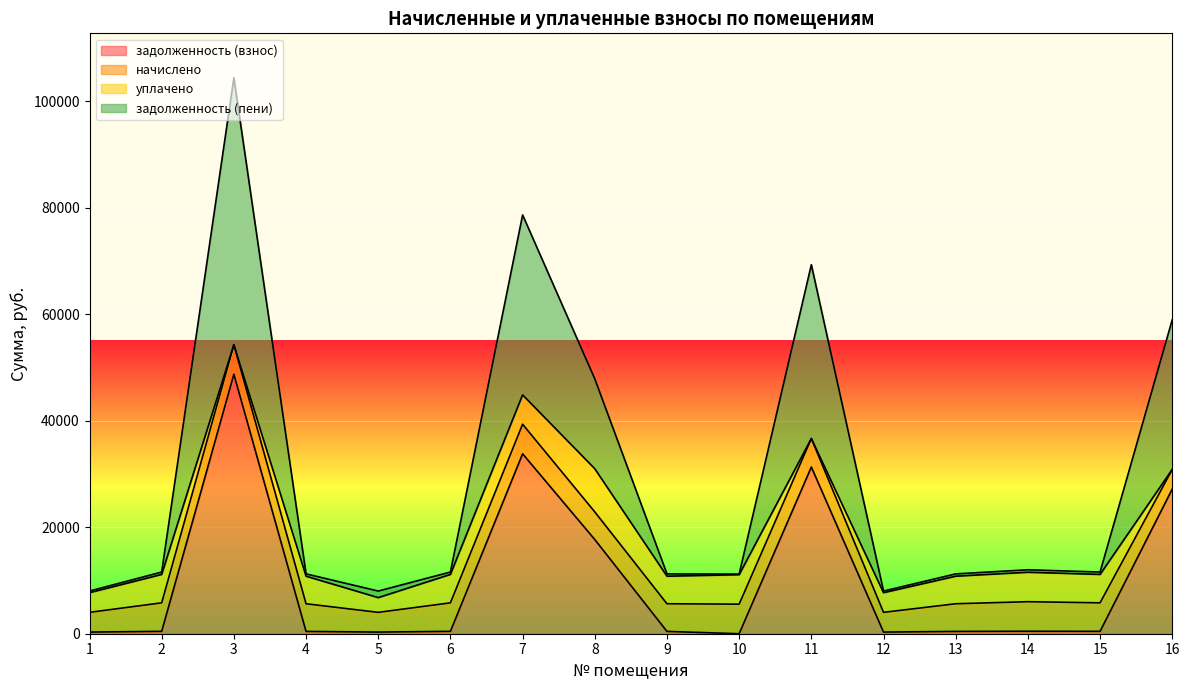

At which label is задолженность (пени) closest to 29158?

16